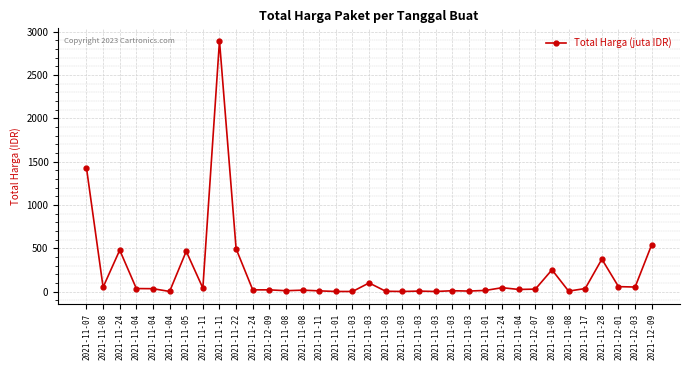

How many lines are shown in the chart?

1